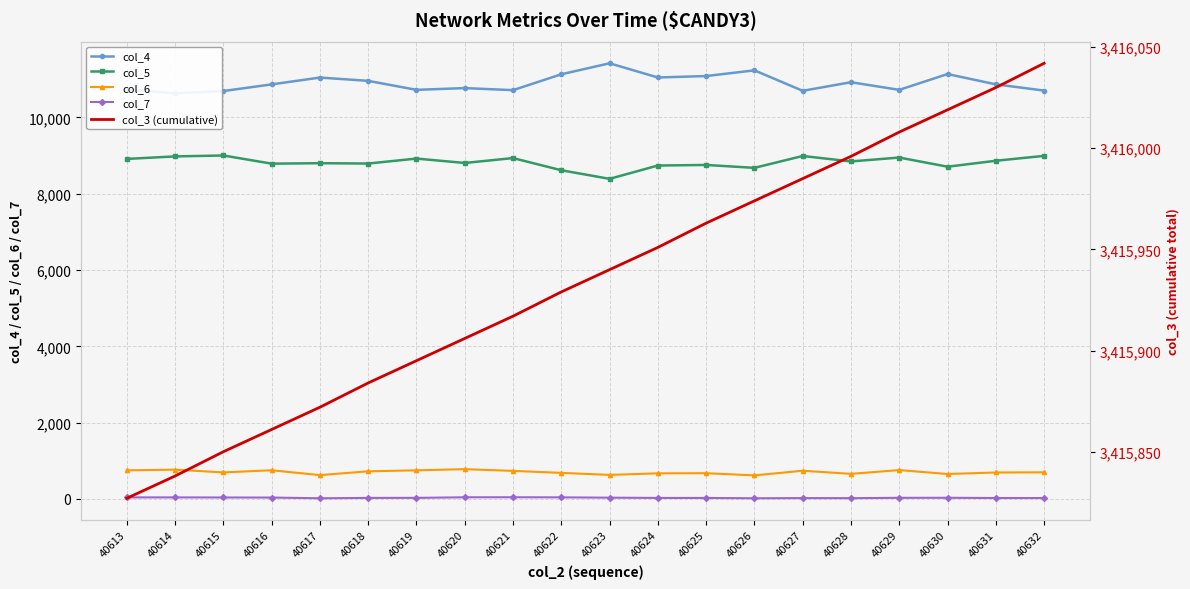

True or false: col_3 (cumulative) has more than 2 interior local peaks.

False